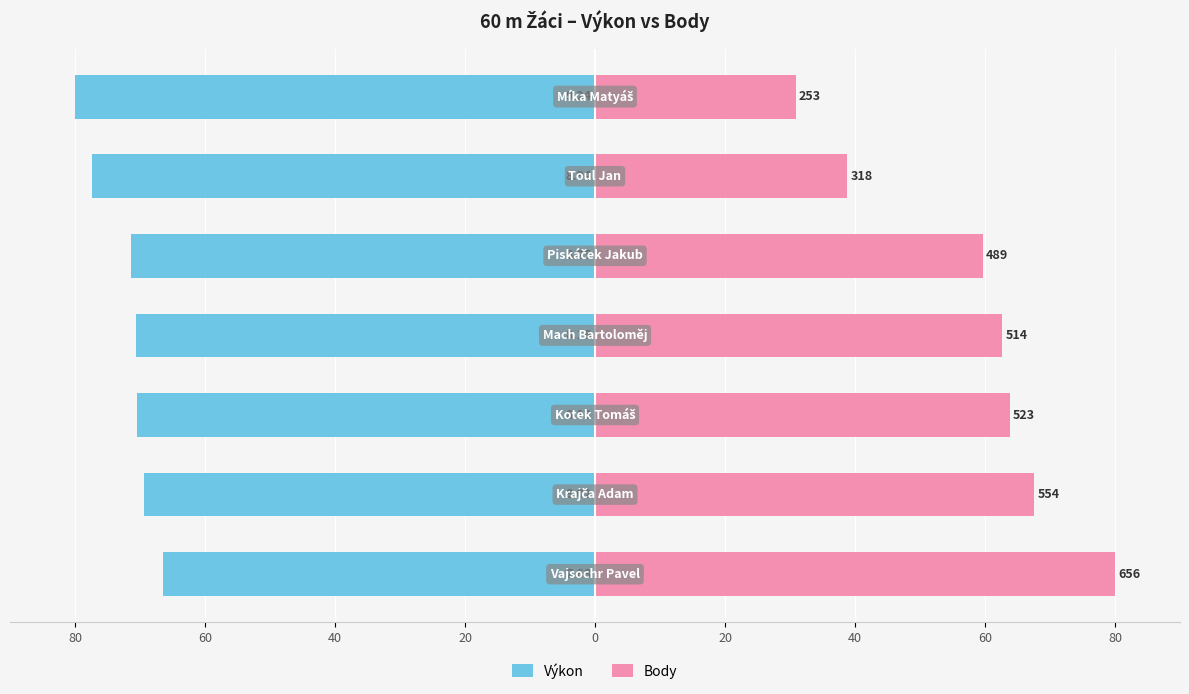

Reading left to right, extract all data points from this chart.

Výkon: -66.5	-69.4	-70.4	-70.6	-71.4	-77.4	-80.0
Body: 80.0	67.6	63.8	62.7	59.6	38.8	30.9